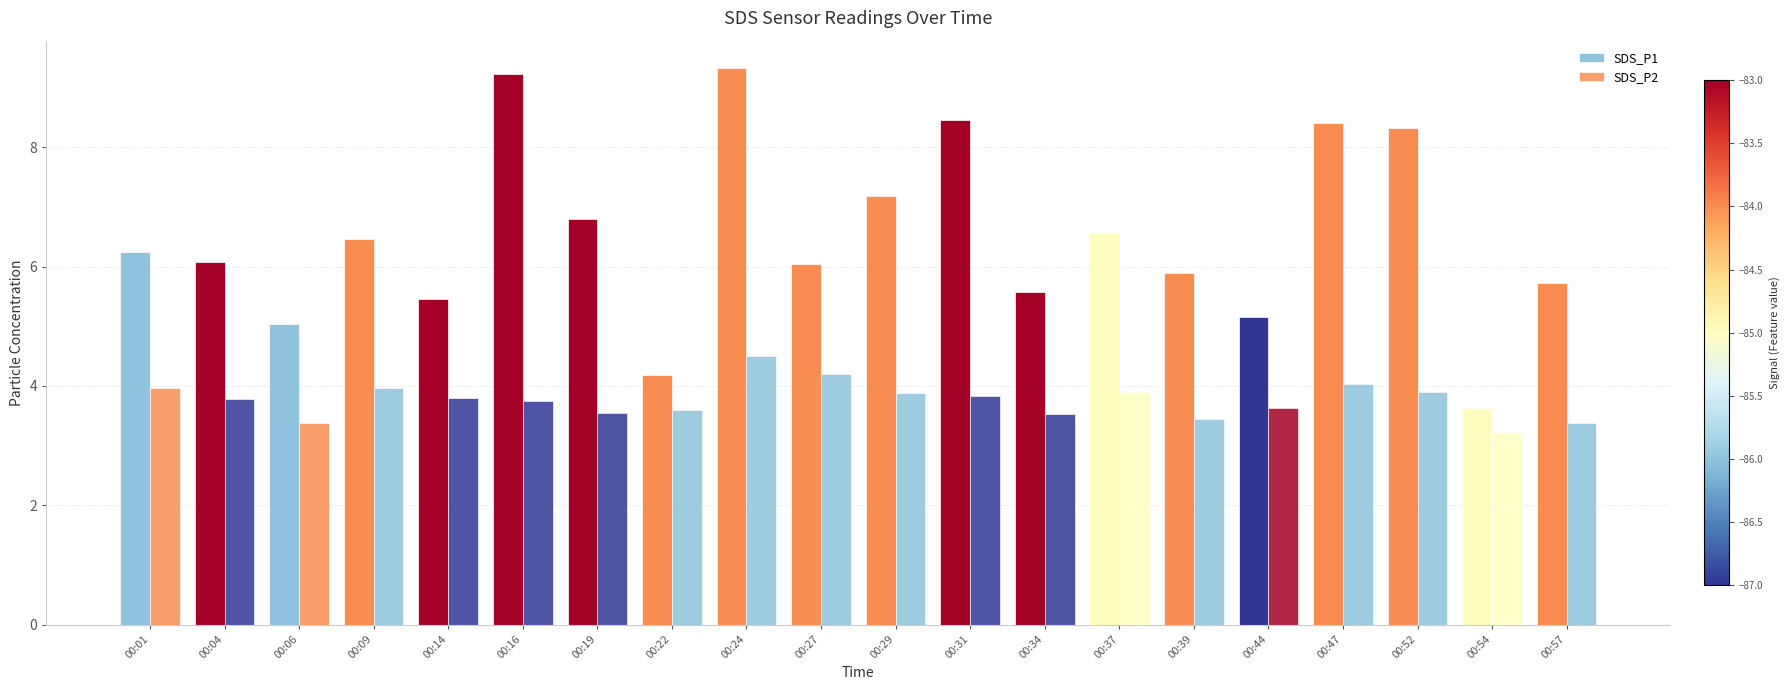

Between 00:14 and 00:44, which series saw the biggest shift?

SDS_P1